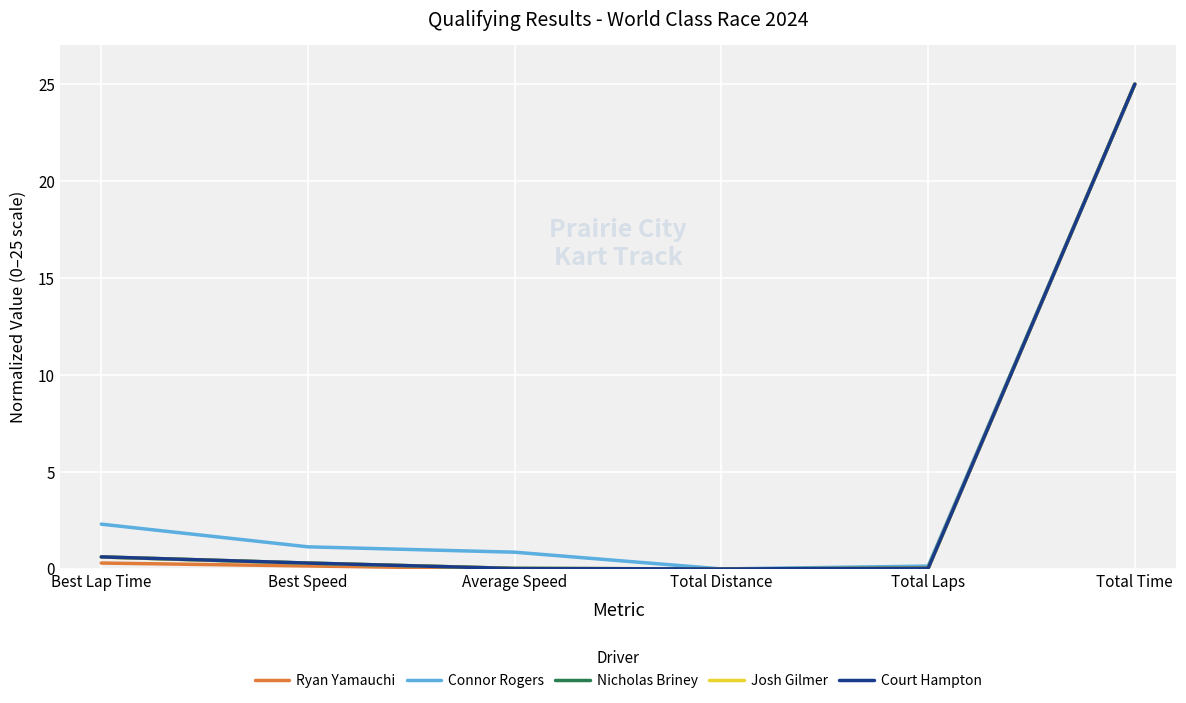

What is the difference between the second highest and minimum values in the Josh Gilmer series?

0.6